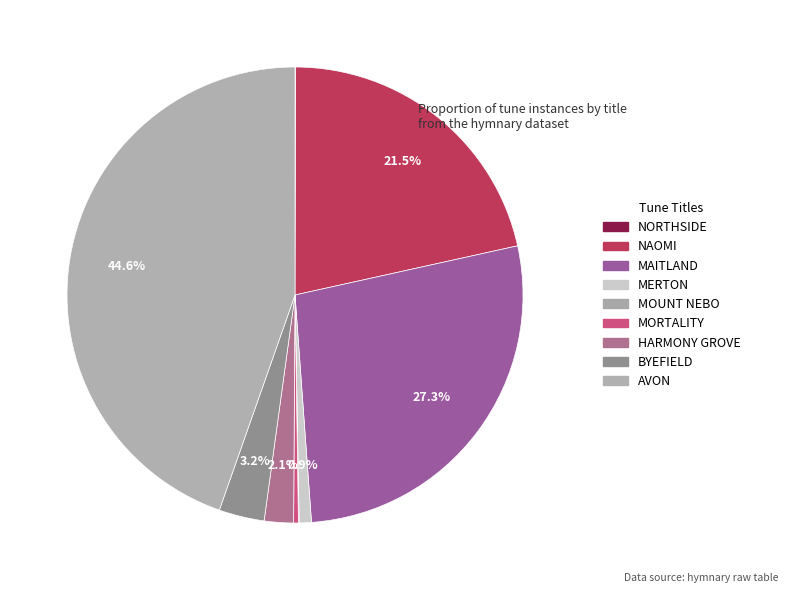

Is NAOMI the majority of the pie?

No